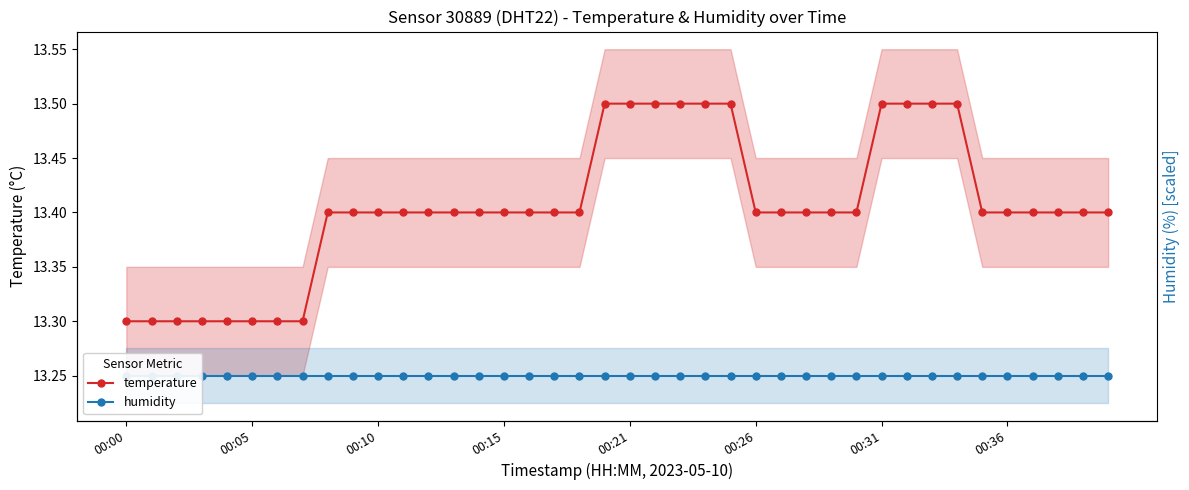

At how many categories does at least one series exceed 13?

40